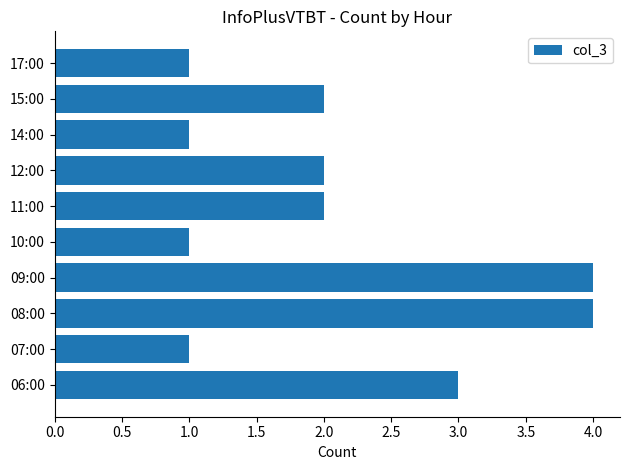

What is the average value?

2